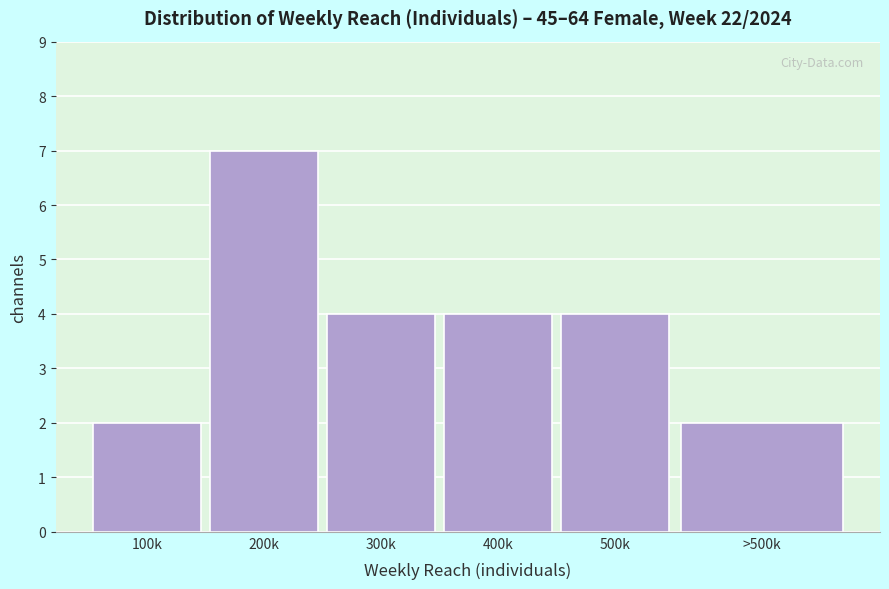

Reading right to left, transcribe all the data shown in this chart.

>500k=2	500k=4	400k=4	300k=4	200k=7	100k=2